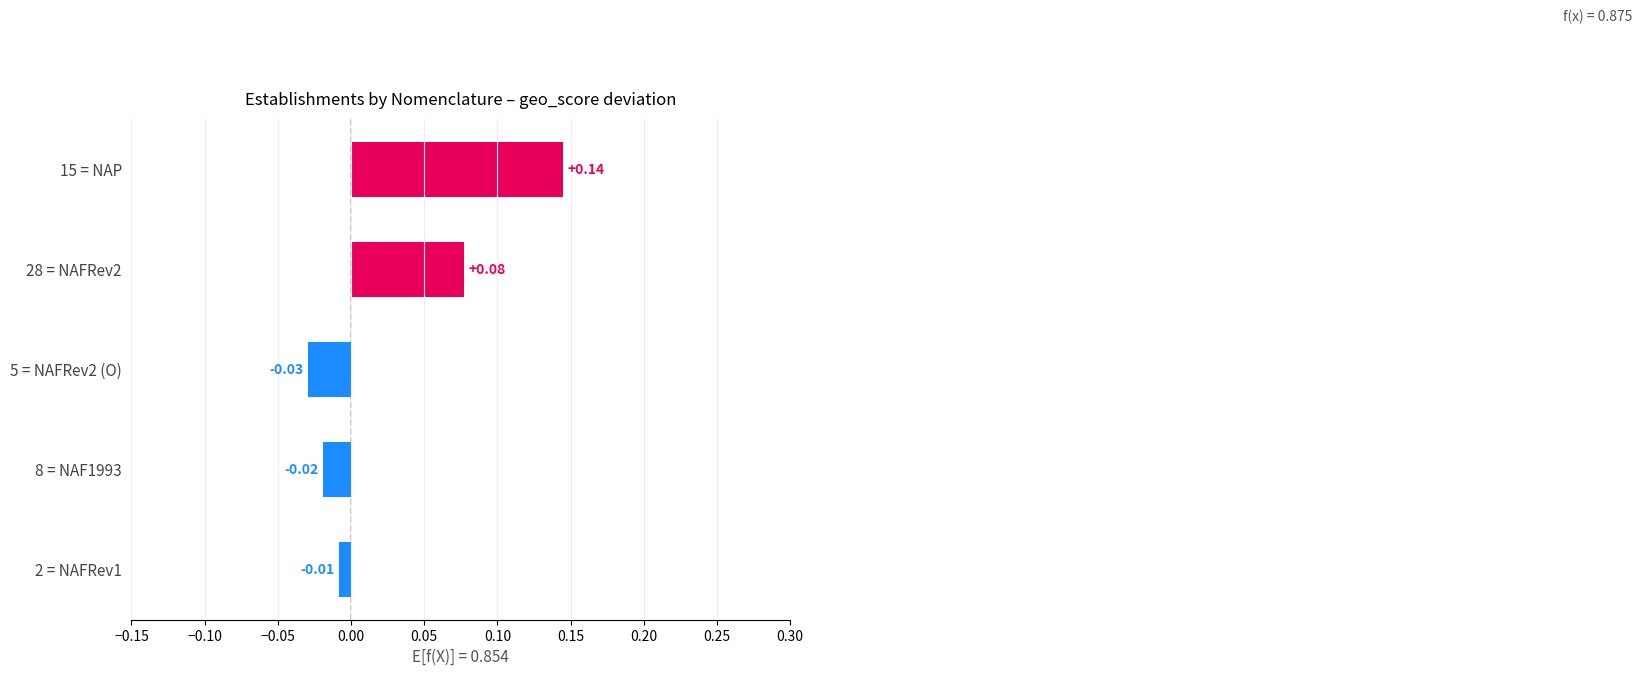

At which label is the value closest to 0?

2 = NAFRev1